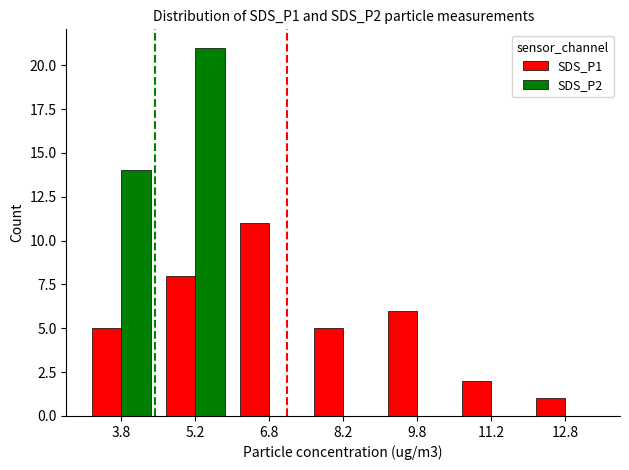

How many SDS_P2 values are between 0 and 14?

6